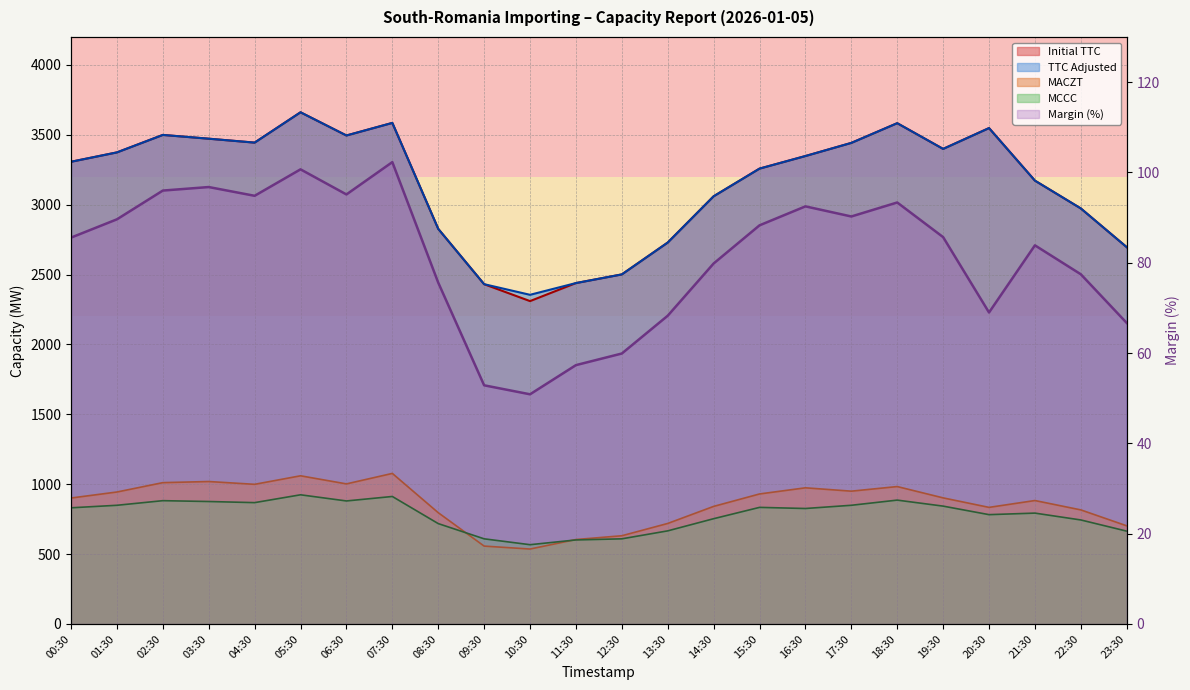

True or false: TTC Adjusted and MACZT cross at least once.

False